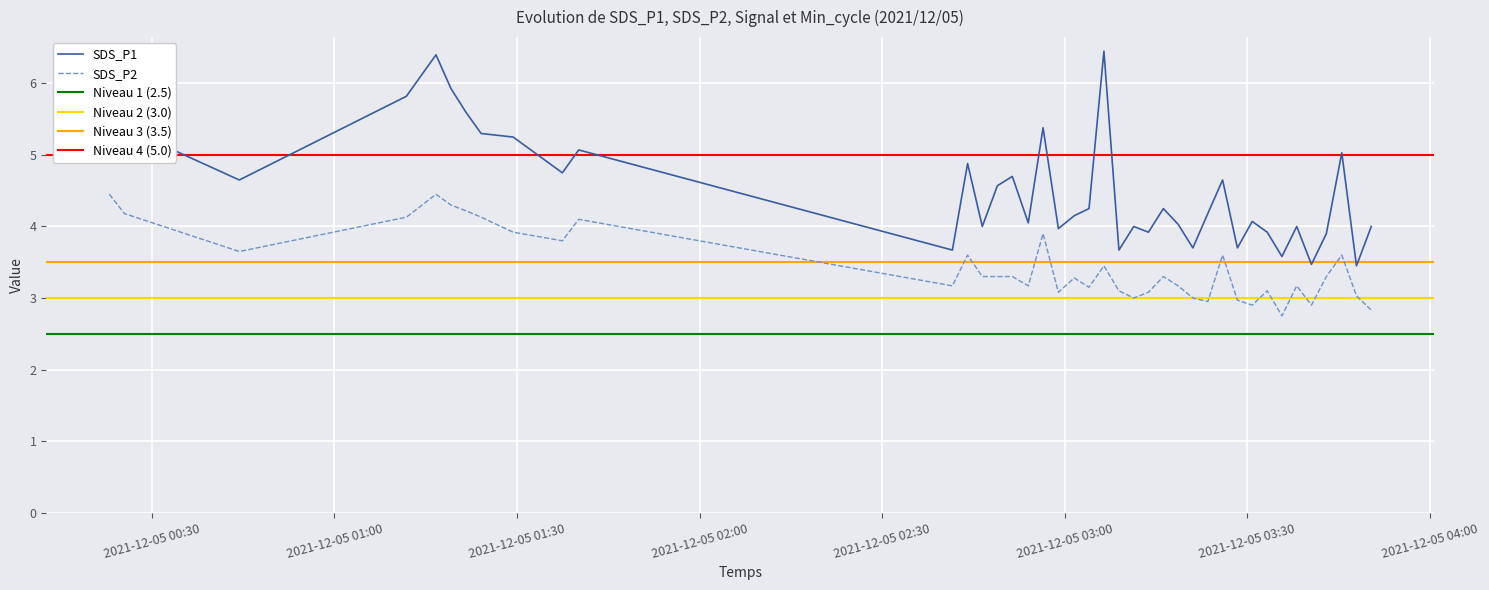

Reading left to right, extract all data points from this chart.

SDS_P1: 2021/12/05 00:23:02=5.3	2021/12/05 00:25:31=5.4	2021/12/05 00:44:23=4.7	2021/12/05 01:11:50=5.8	2021/12/05 01:16:42=6.4	2021/12/05 01:19:09=5.9	2021/12/05 01:21:36=5.6	2021/12/05 01:24:07=5.3	2021/12/05 01:29:23=5.2	2021/12/05 01:37:28=4.8	2021/12/05 01:40:09=5.1	2021/12/05 02:41:33=3.7	2021/12/05 02:44:03=4.9	2021/12/05 02:46:28=4.0	2021/12/05 02:48:57=4.6	2021/12/05 02:51:24=4.7	2021/12/05 02:54:01=4.0	2021/12/05 02:56:27=5.4	2021/12/05 02:58:58=4.0	2021/12/05 03:01:34=4.2	2021/12/05 03:04:00=4.2	2021/12/05 03:06:27=6.5	2021/12/05 03:08:55=3.7	2021/12/05 03:11:21=4.0	2021/12/05 03:13:46=3.9	2021/12/05 03:16:13=4.2	2021/12/05 03:18:39=4.0	2021/12/05 03:21:04=3.7	2021/12/05 03:23:31=4.2	2021/12/05 03:25:57=4.7	2021/12/05 03:28:23=3.7	2021/12/05 03:30:49=4.1	2021/12/05 03:33:17=3.9	2021/12/05 03:35:42=3.6	2021/12/05 03:38:08=4.0	2021/12/05 03:40:33=3.5	2021/12/05 03:43:00=3.9	2021/12/05 03:45:32=5.0	2021/12/05 03:47:57=3.5	2021/12/05 03:50:23=4.0
SDS_P2: 2021/12/05 00:23:02=4.5	2021/12/05 00:25:31=4.2	2021/12/05 00:44:23=3.6	2021/12/05 01:11:50=4.1	2021/12/05 01:16:42=4.5	2021/12/05 01:19:09=4.3	2021/12/05 01:21:36=4.2	2021/12/05 01:24:07=4.1	2021/12/05 01:29:23=3.9	2021/12/05 01:37:28=3.8	2021/12/05 01:40:09=4.1	2021/12/05 02:41:33=3.2	2021/12/05 02:44:03=3.6	2021/12/05 02:46:28=3.3	2021/12/05 02:48:57=3.3	2021/12/05 02:51:24=3.3	2021/12/05 02:54:01=3.2	2021/12/05 02:56:27=3.9	2021/12/05 02:58:58=3.1	2021/12/05 03:01:34=3.3	2021/12/05 03:04:00=3.1	2021/12/05 03:06:27=3.5	2021/12/05 03:08:55=3.1	2021/12/05 03:11:21=3.0	2021/12/05 03:13:46=3.1	2021/12/05 03:16:13=3.3	2021/12/05 03:18:39=3.2	2021/12/05 03:21:04=3.0	2021/12/05 03:23:31=3.0	2021/12/05 03:25:57=3.6	2021/12/05 03:28:23=3.0	2021/12/05 03:30:49=2.9	2021/12/05 03:33:17=3.1	2021/12/05 03:35:42=2.8	2021/12/05 03:38:08=3.2	2021/12/05 03:40:33=2.9	2021/12/05 03:43:00=3.3	2021/12/05 03:45:32=3.6	2021/12/05 03:47:57=3.0	2021/12/05 03:50:23=2.8